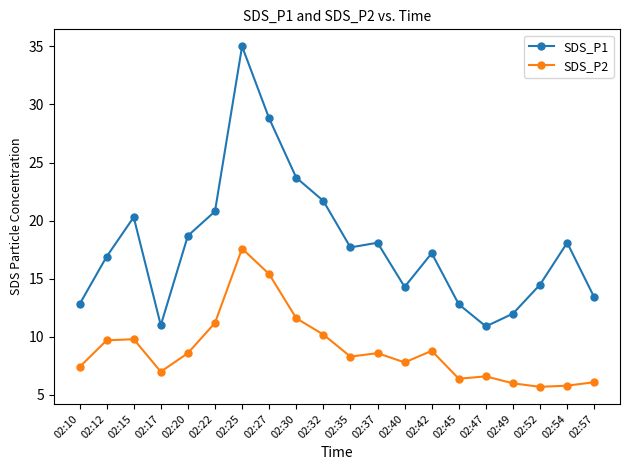

How many series are shown in this chart?

2